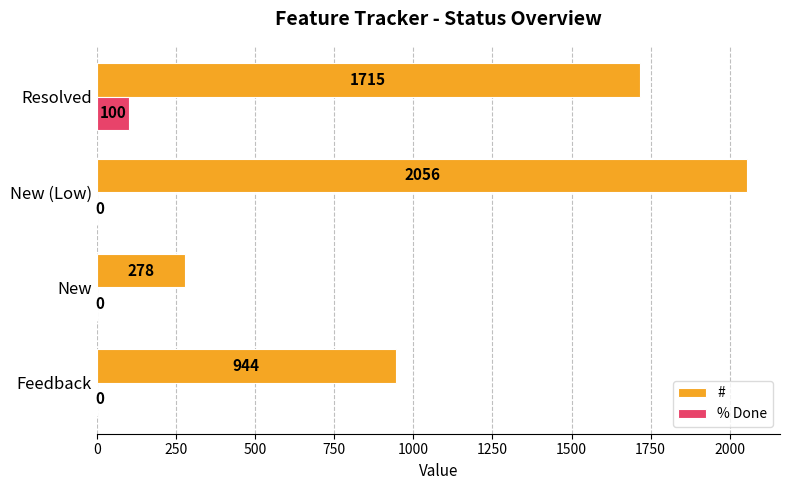

How many values in the % Done series exceed 0?

1